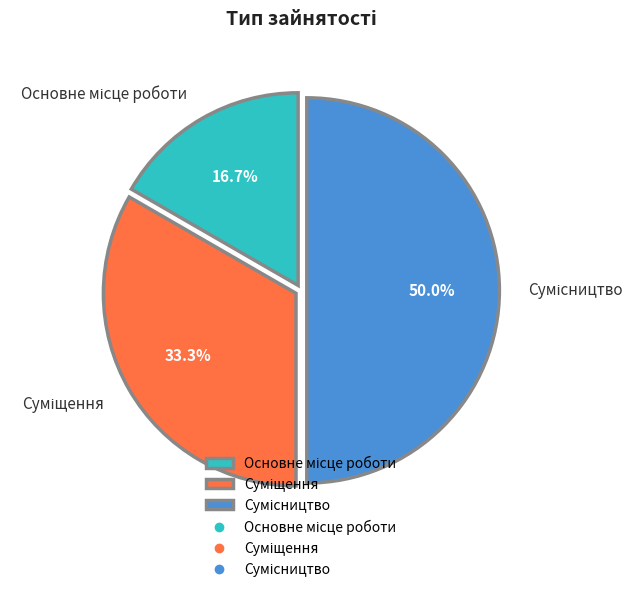

What portion of the pie excludes Основне місце роботи?

83.3%